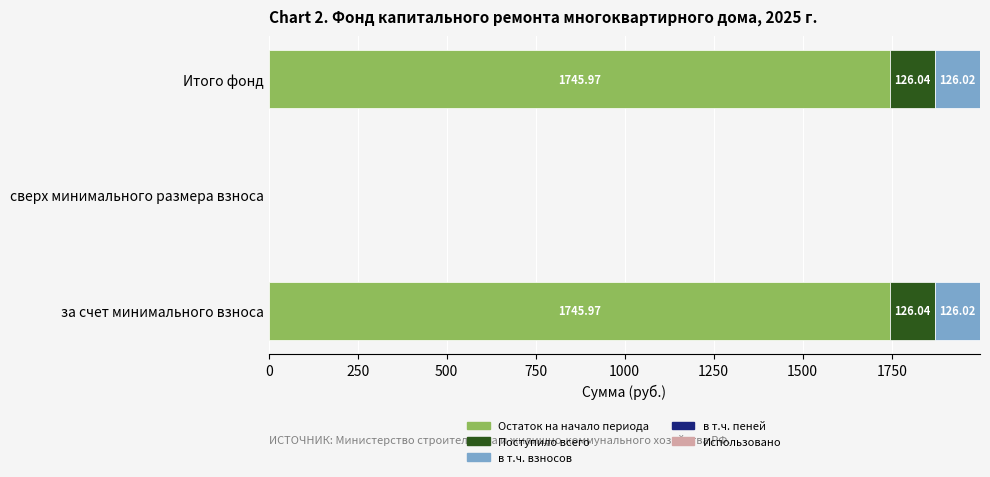

What is the sum of the Остаток на начало периода values at сверх минимального размера взноса and Итого фонд?

1746.0